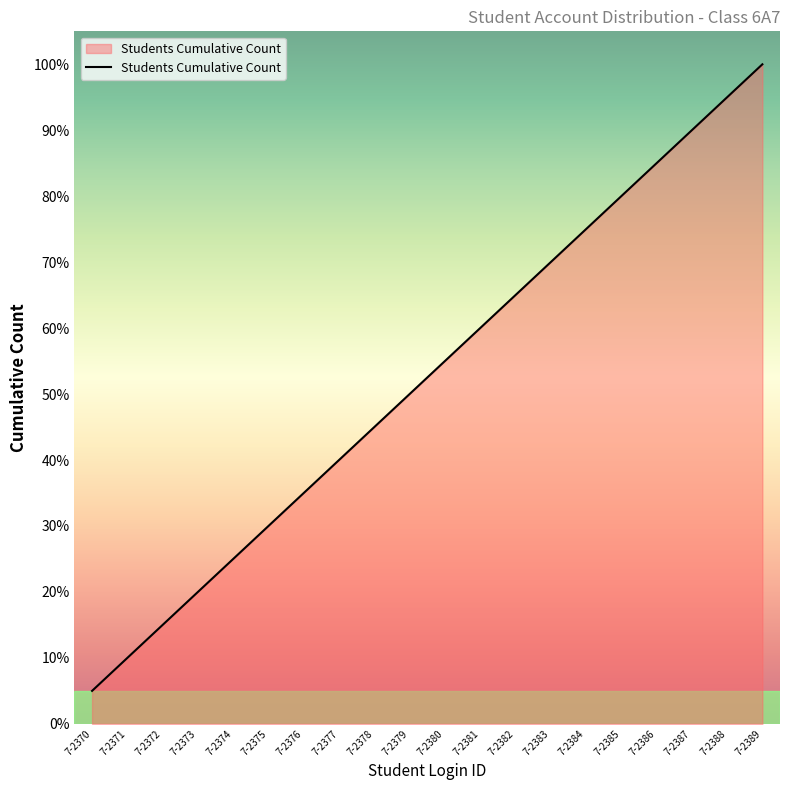

What is the sum of the values at 7-2385 and 7-2388?

175.0